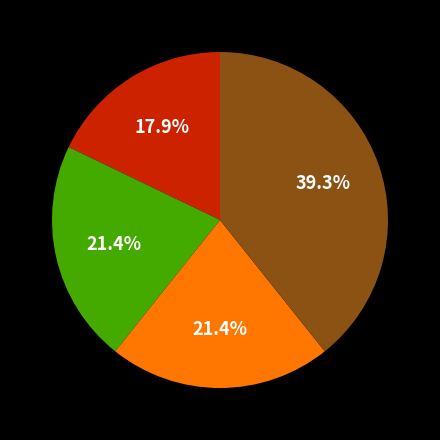

Is there a majority slice in this chart?

No